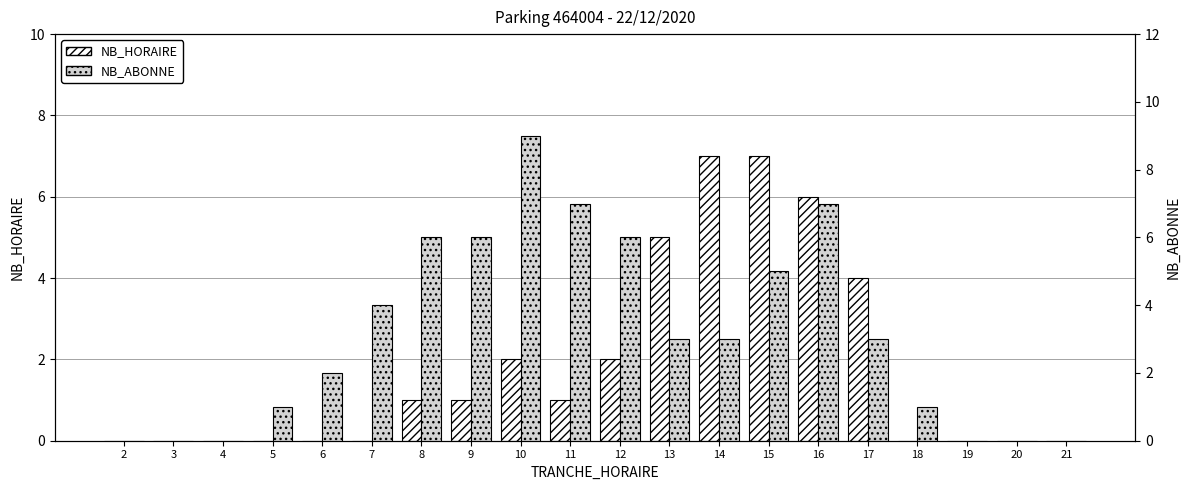

Which series has the largest total across all categories?

NB_ABONNE